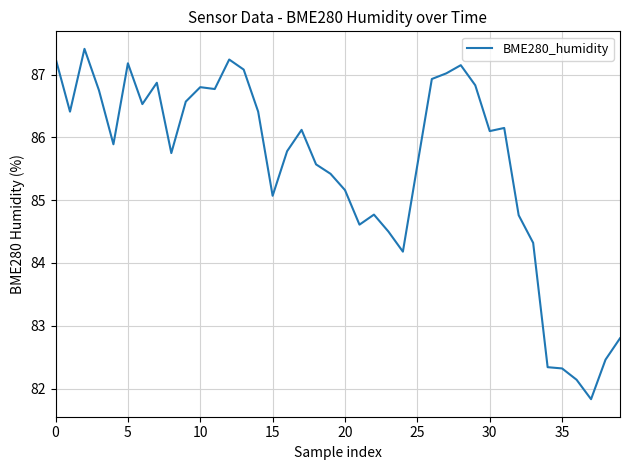

What is the smallest value displayed?

81.8